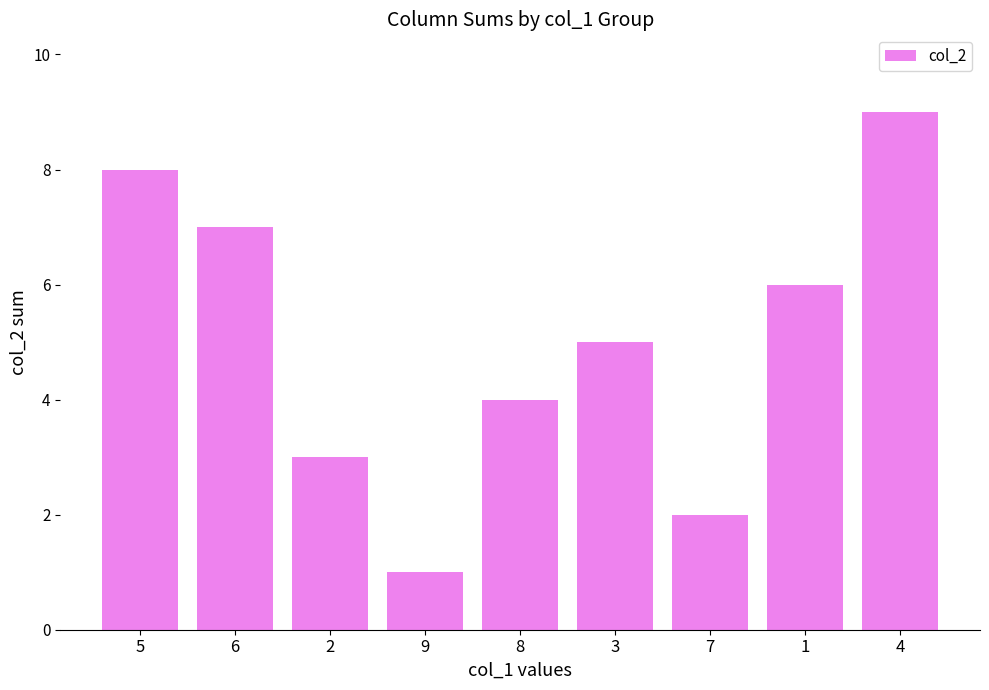

Where does the data first go above 5?

5